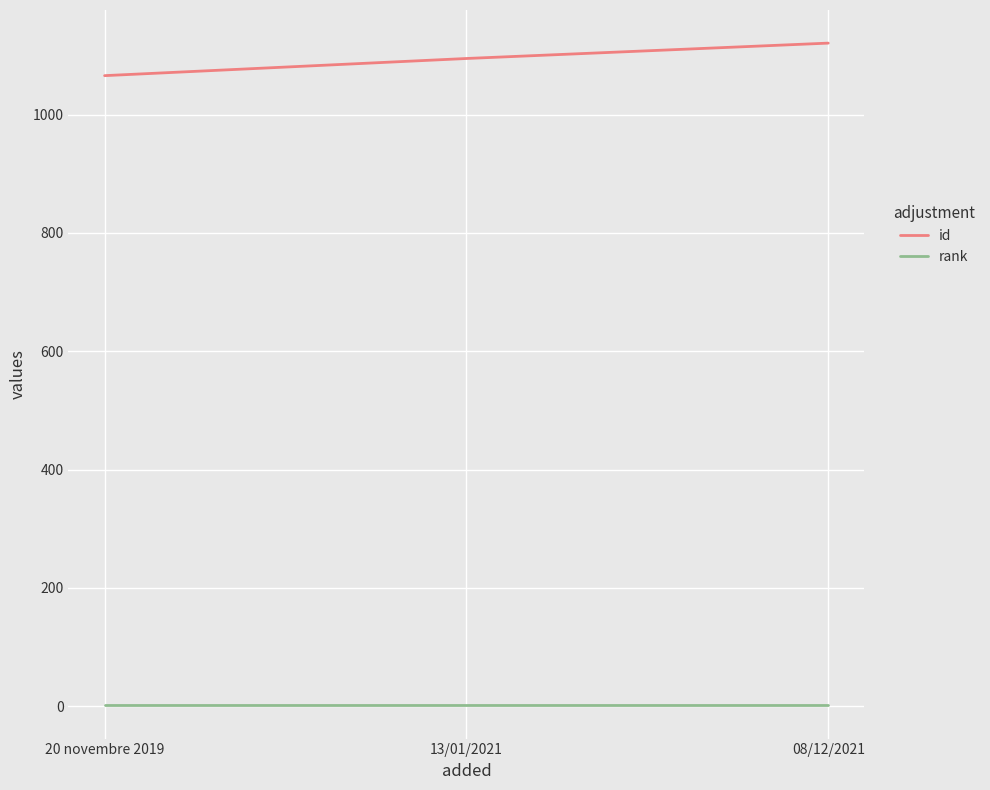

Reading left to right, list all the values displayed in this chart.

id: 20 novembre 2019=1066	13/01/2021=1095	08/12/2021=1121
rank: 20 novembre 2019=1	13/01/2021=1	08/12/2021=1